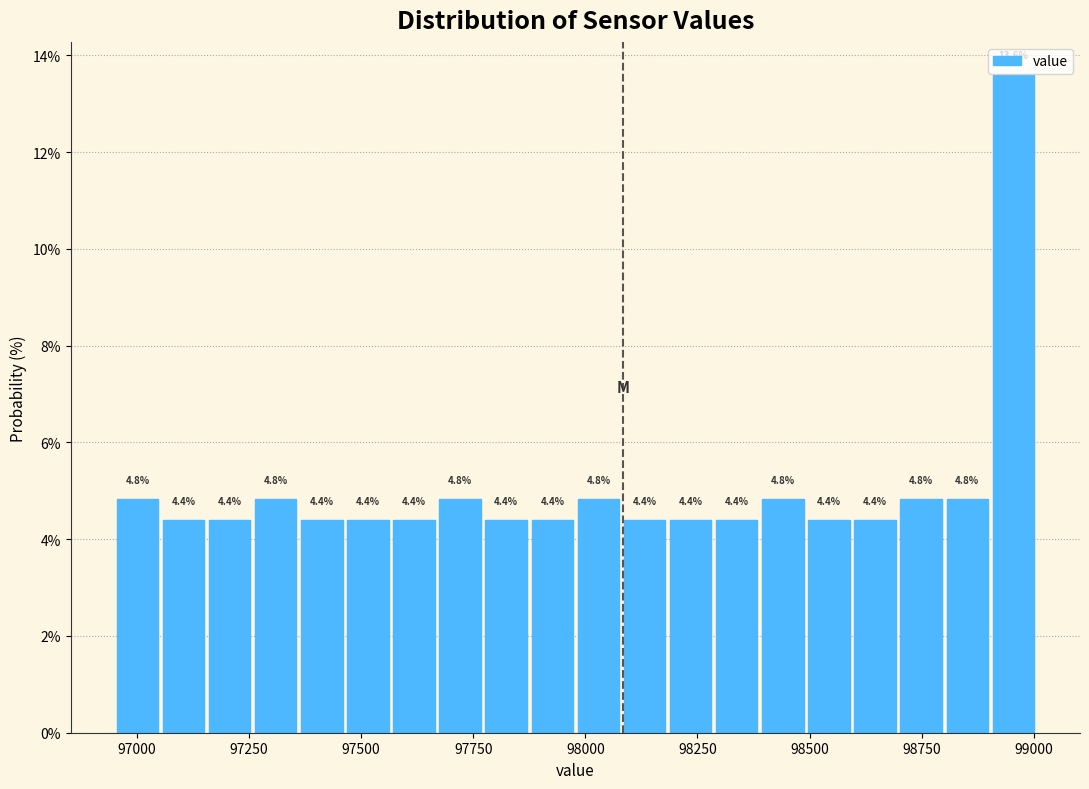

Read against the x-axis, roughly where is the centre of the tallest bar?

98950